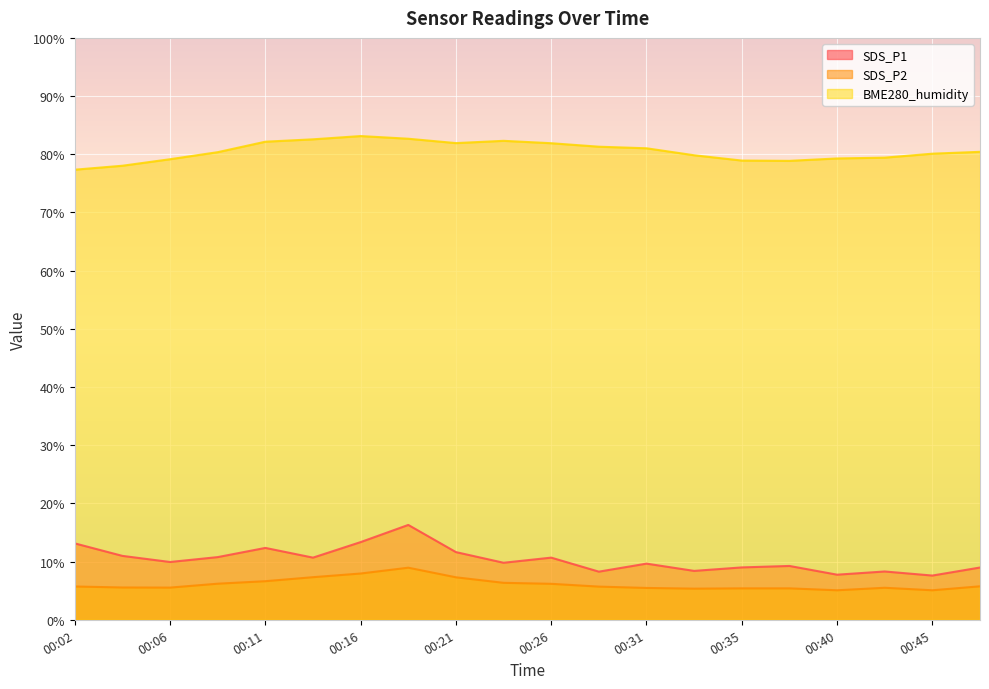

What value does the SDS_P2 series have at 00:16?

8.0